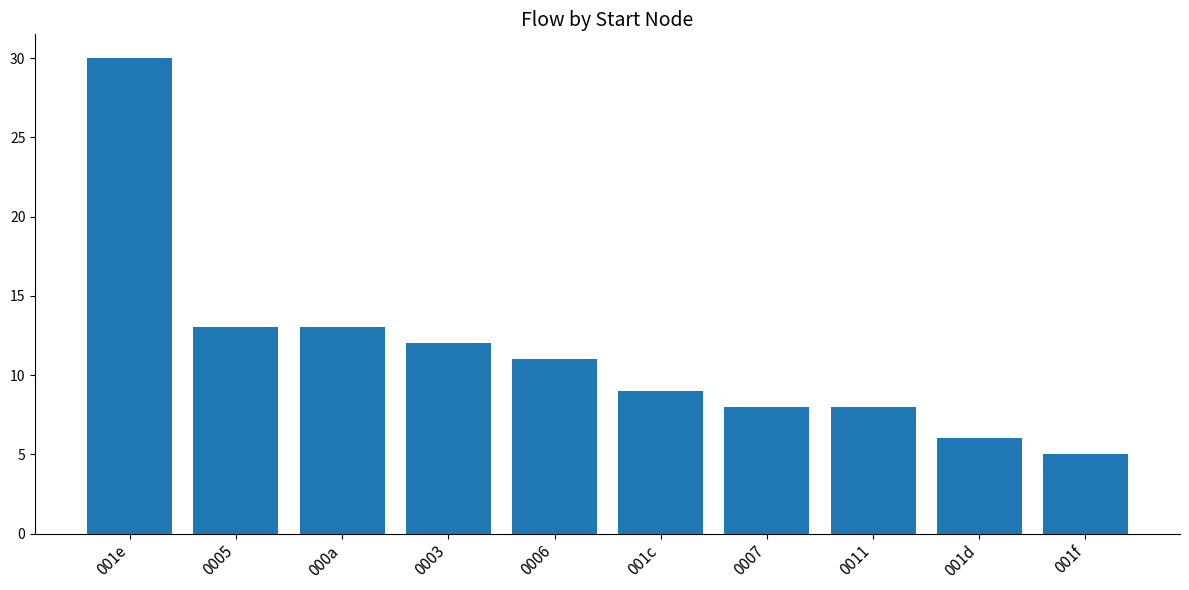

Reading left to right, extract all data points from this chart.

001e=30	0005=13	000a=13	0003=12	0006=11	001c=9	0007=8	0011=8	001d=6	001f=5